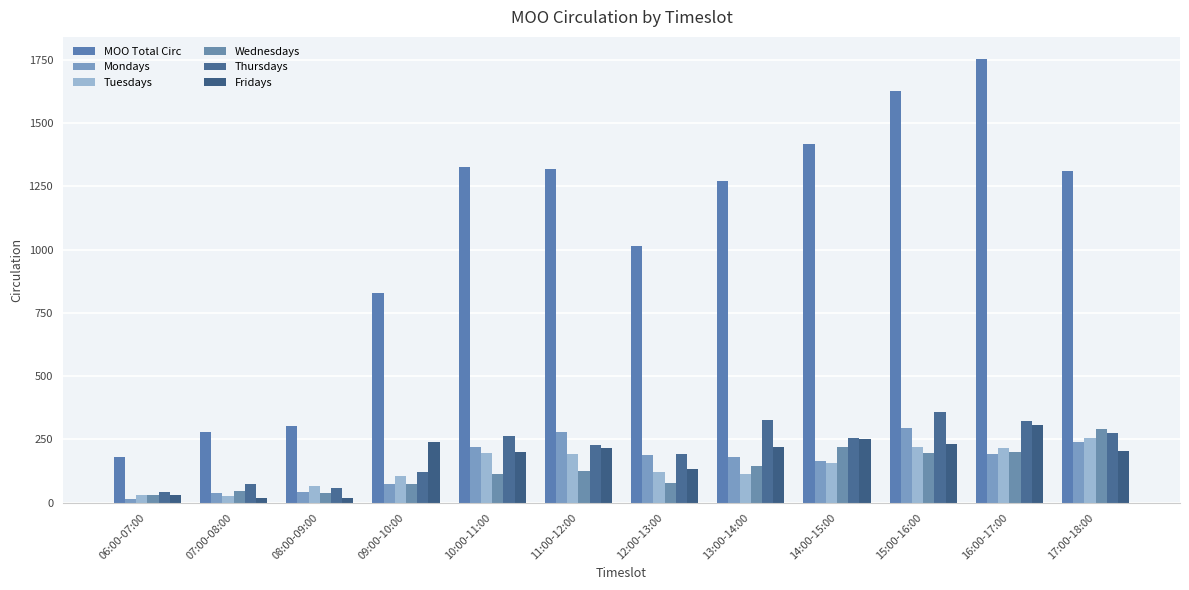

How many categories are shown in the chart?

12